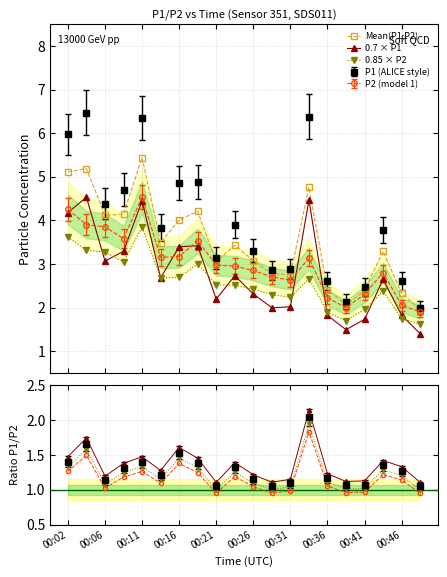

Is this an area chart (filled region under the line)?

No